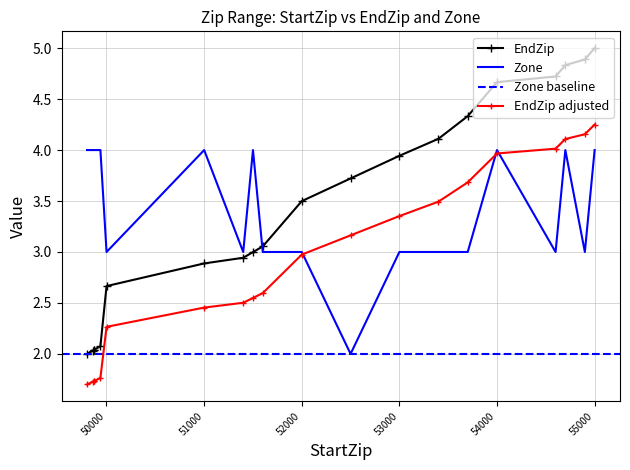

Is this an area chart (filled region under the line)?

No